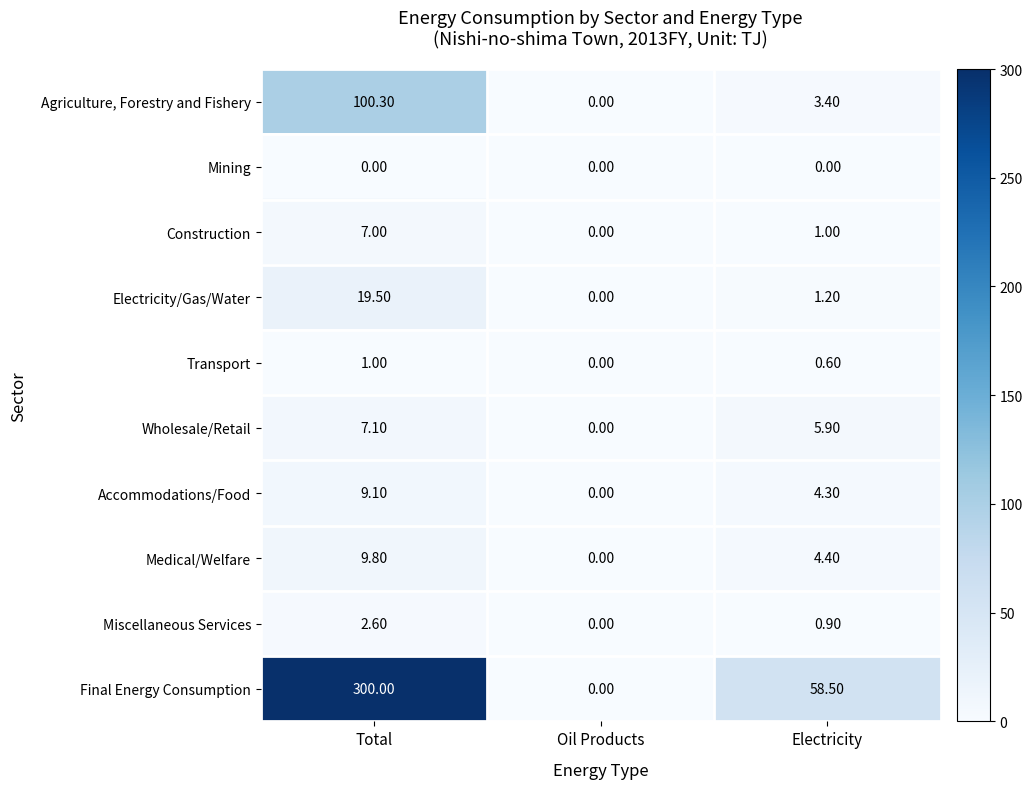

Which series has the largest range (max minus min)?

Final Energy Consumption